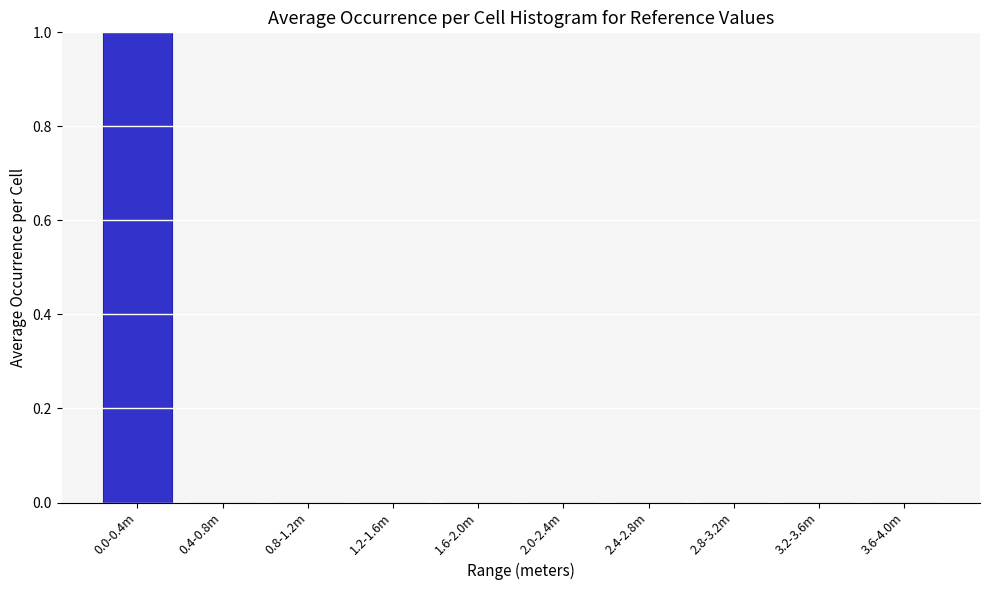

Reading left to right, transcribe all the data shown in this chart.

0.0-0.4m=1	0.4-0.8m=0	0.8-1.2m=0	1.2-1.6m=0	1.6-2.0m=0	2.0-2.4m=0	2.4-2.8m=0	2.8-3.2m=0	3.2-3.6m=0	3.6-4.0m=0